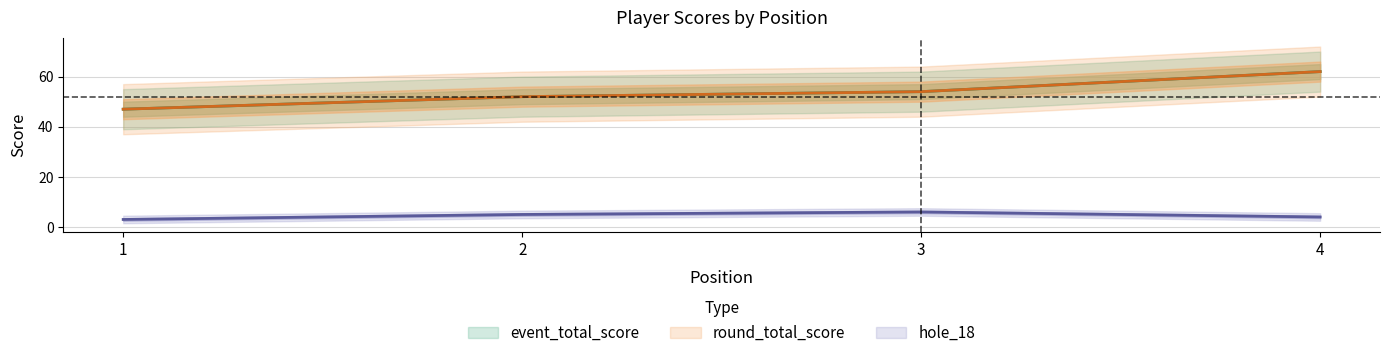

At which category is the sum across all series the highest?

4